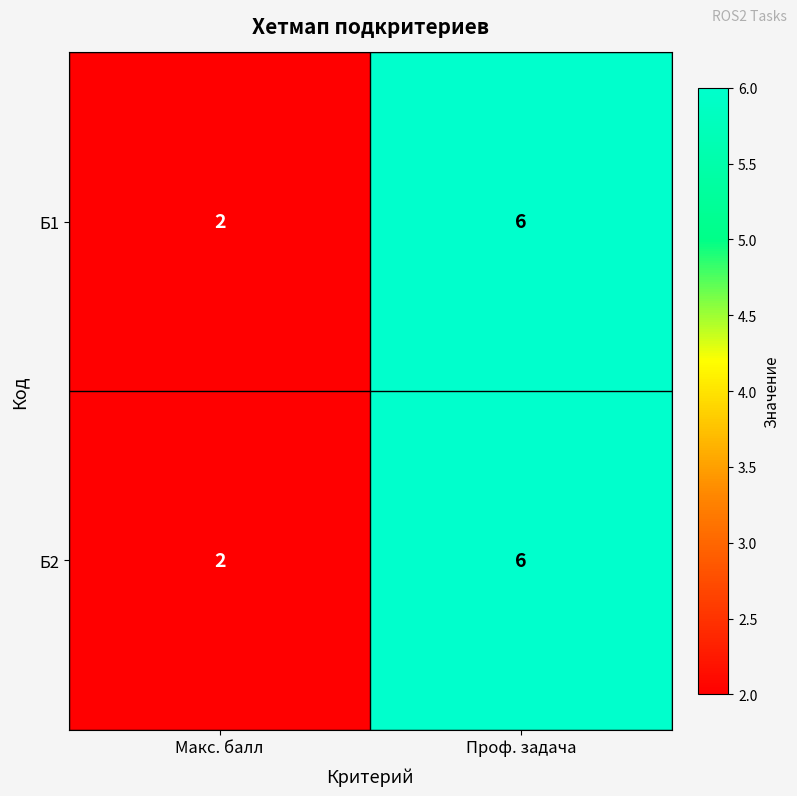

Is the value of Б2 at Проф. задача greater than the value of Б1 at Макс. балл?

Yes